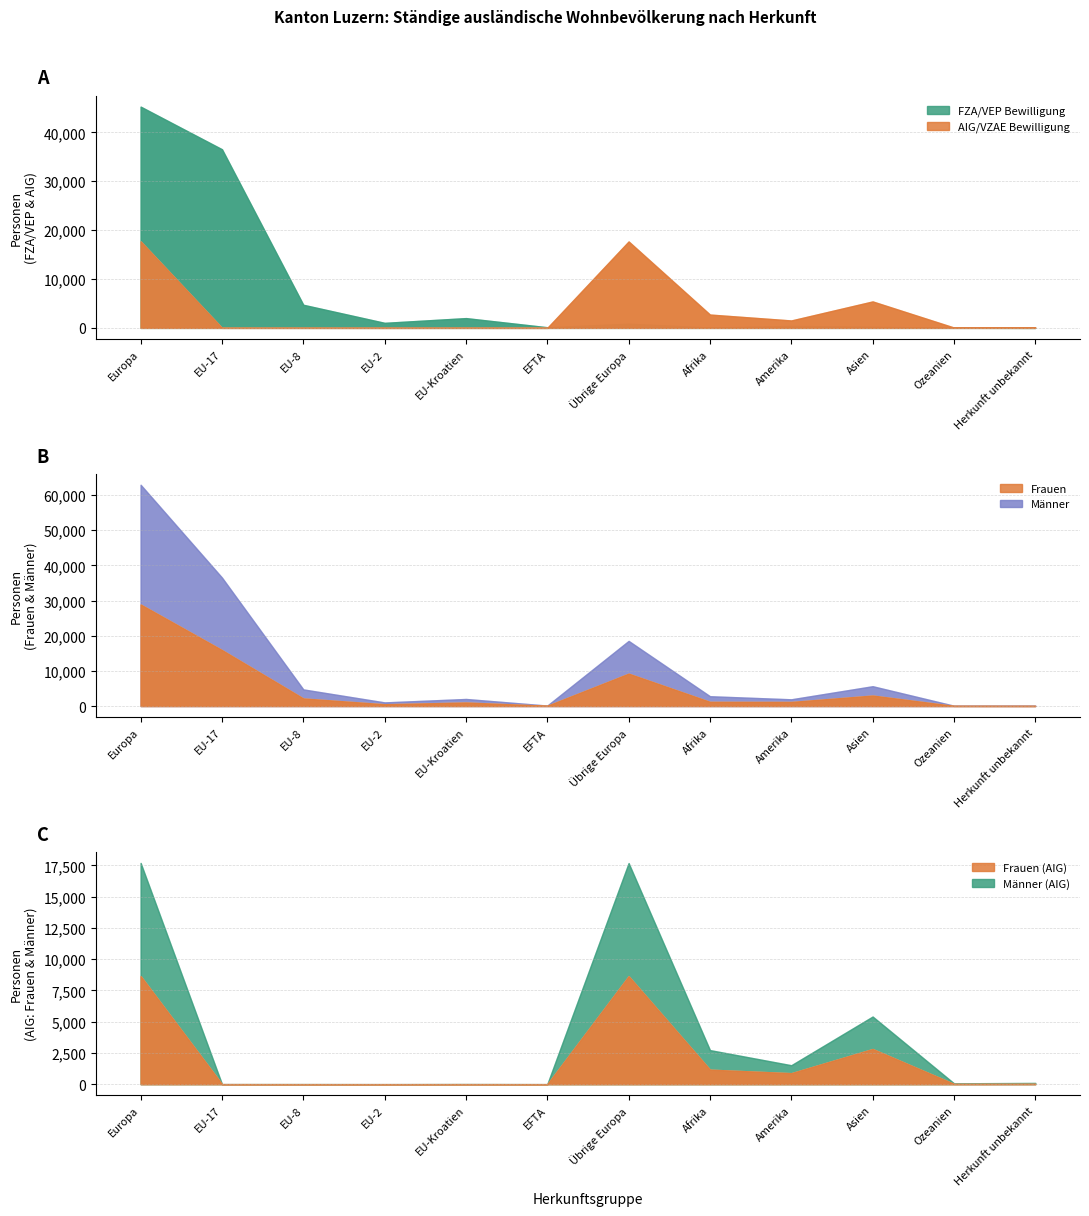

What is the label of the 6th point from the right?

Übrige Europa